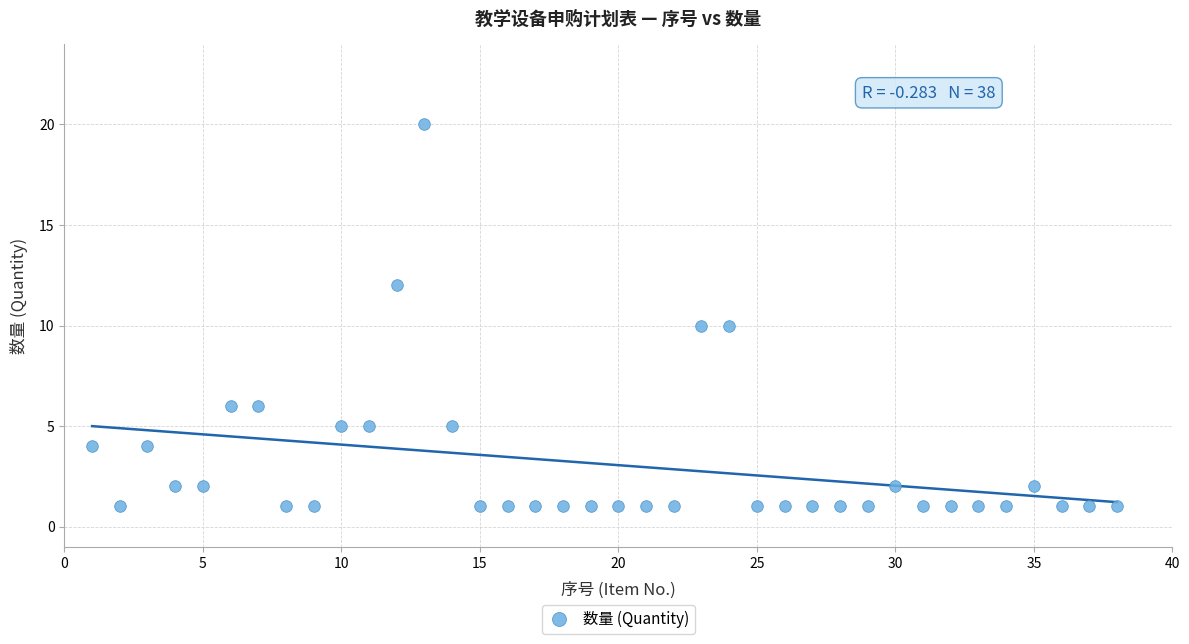

What is the range of X values (max minus min)?

37